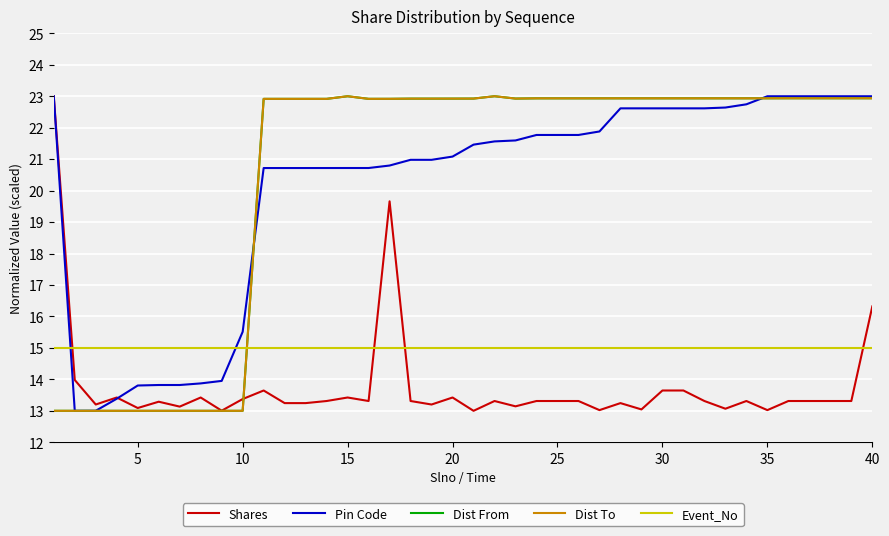

Which series ends up on top after the final intersection of Event_No and Pin Code?

Pin Code